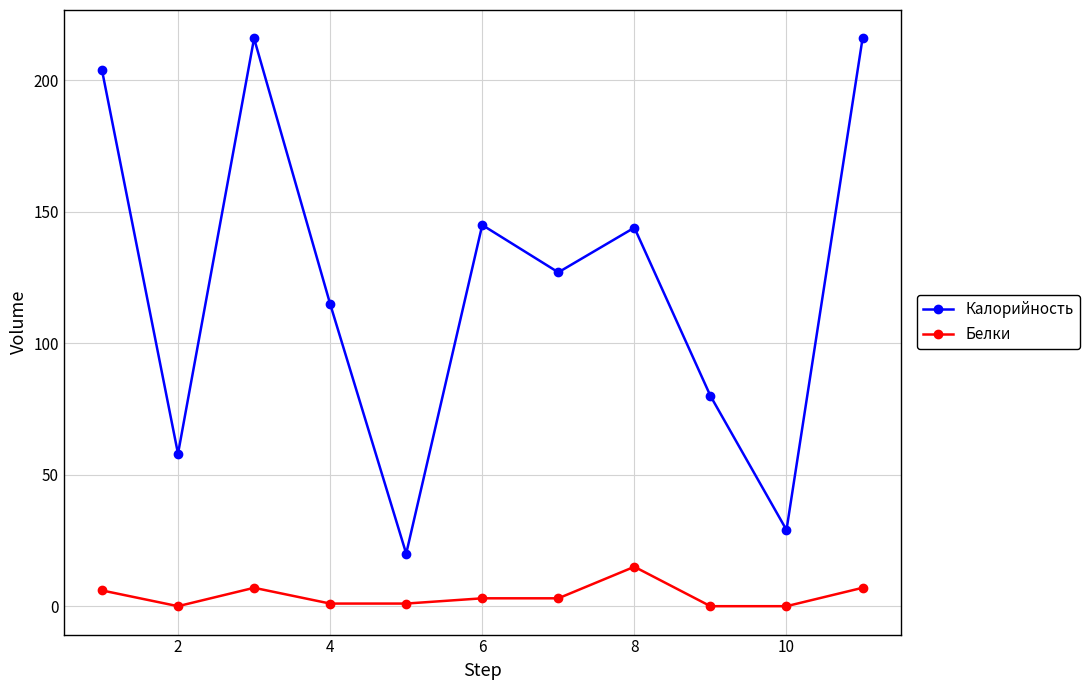

What are all the series names shown in the legend?

Калорийность, Белки